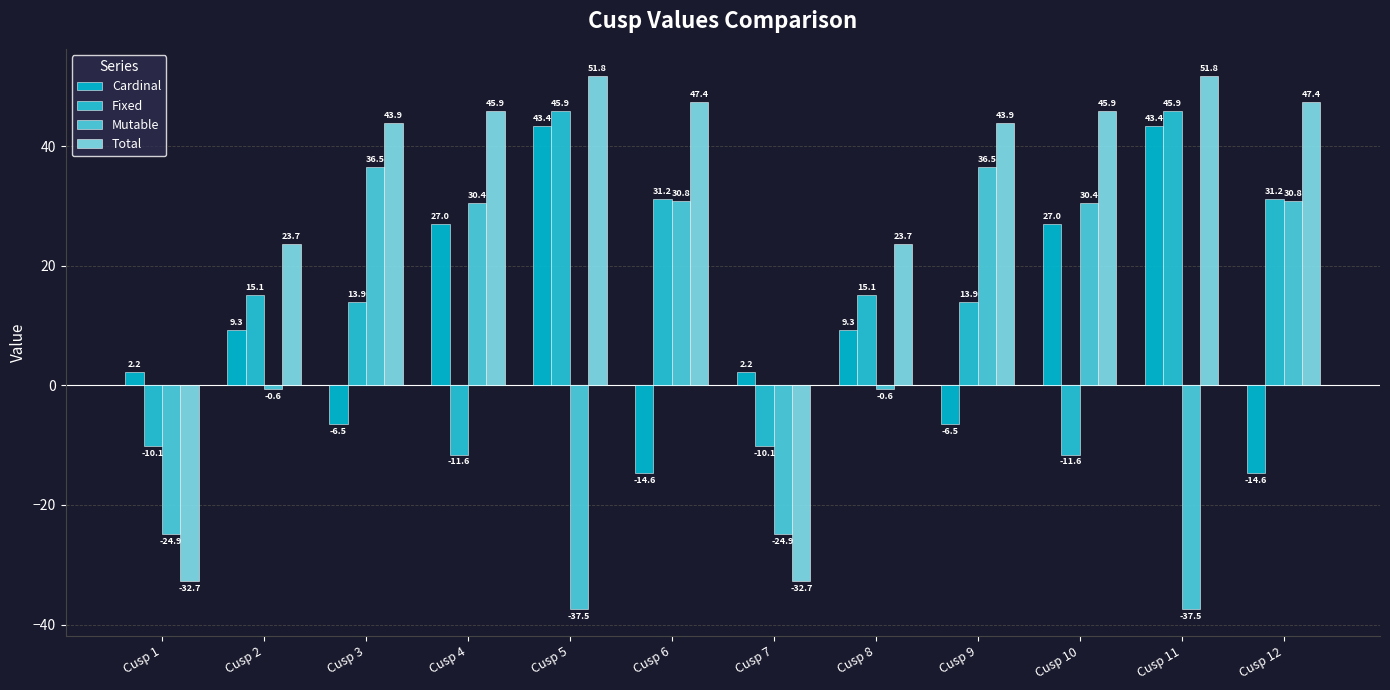

What is the sum of the Mutable values at Cusp 10 and Cusp 3?

66.9